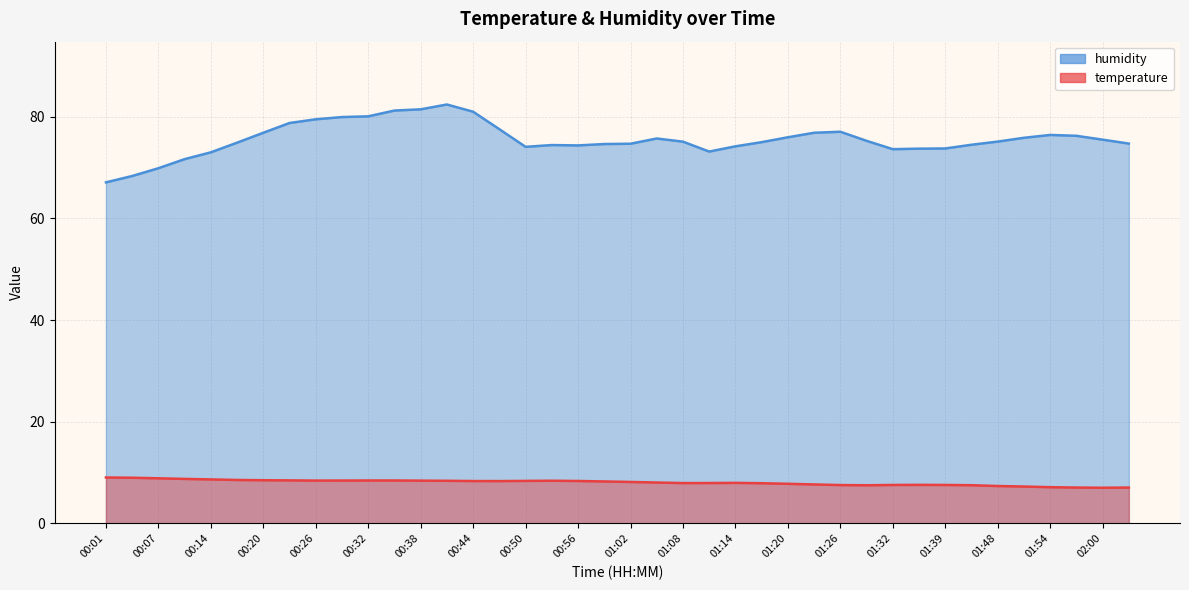

The value of temperature at 00:17 is 8.5. True or false?

True